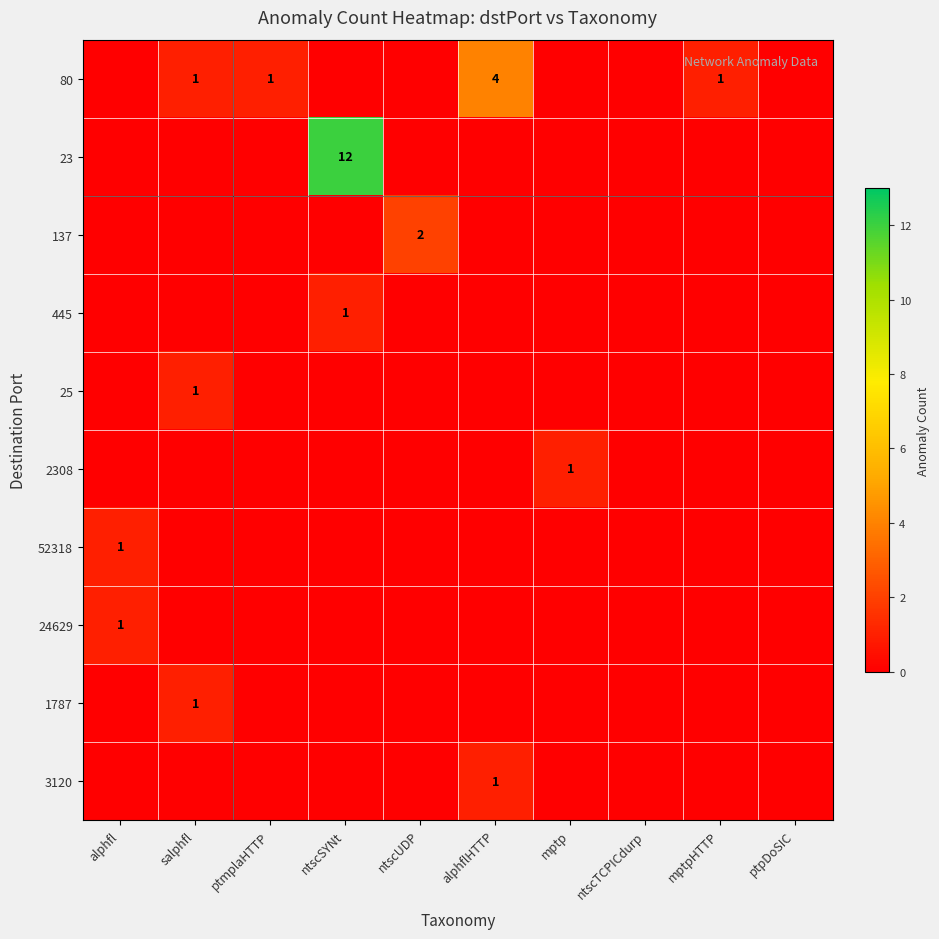

What is the difference between the highest and lowest values at ptmplaHTTP?

1